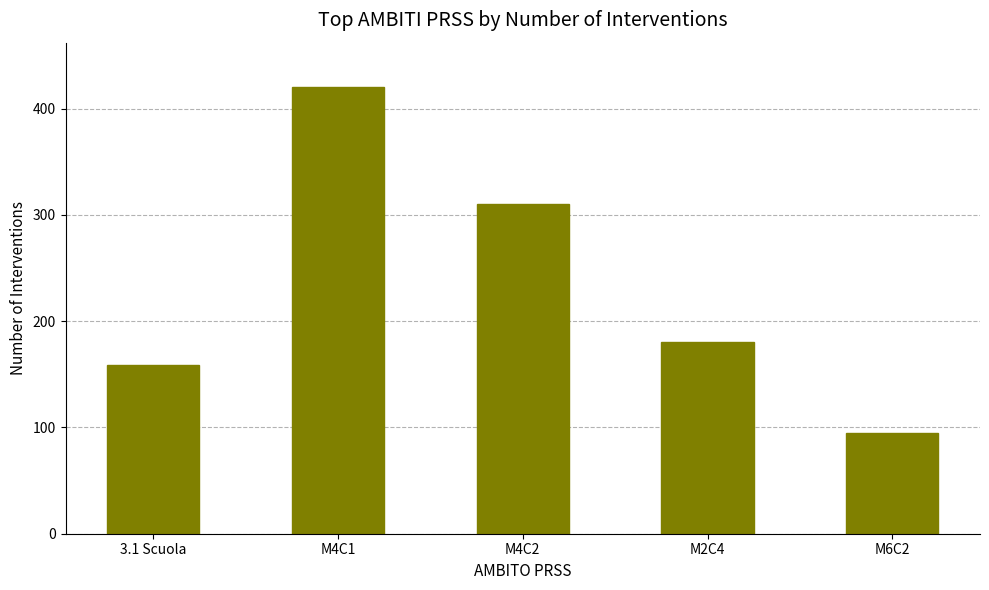

Which category has the lowest value across all series?

M6C2